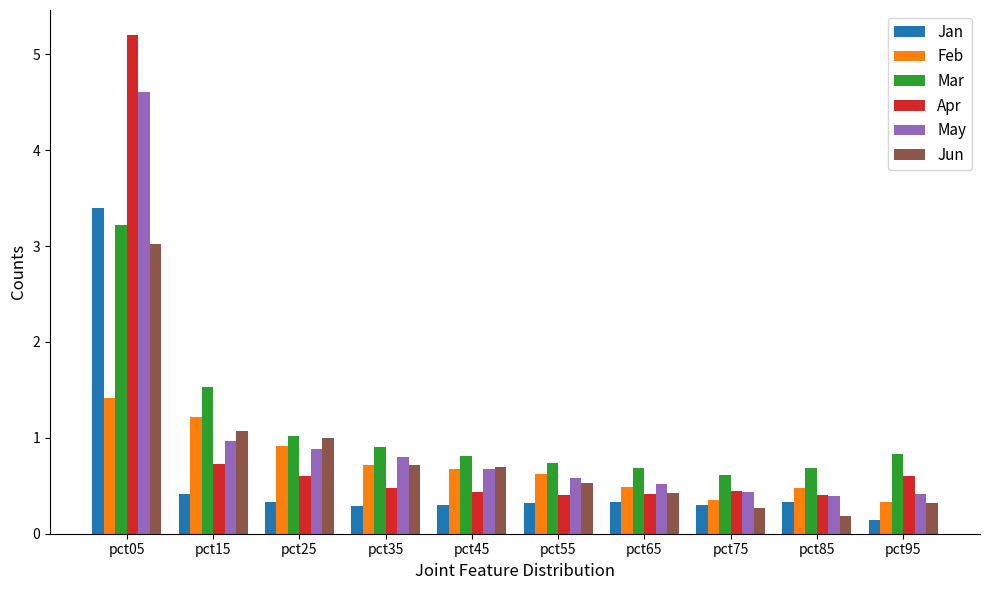

What is the average value of the May series?

1.0